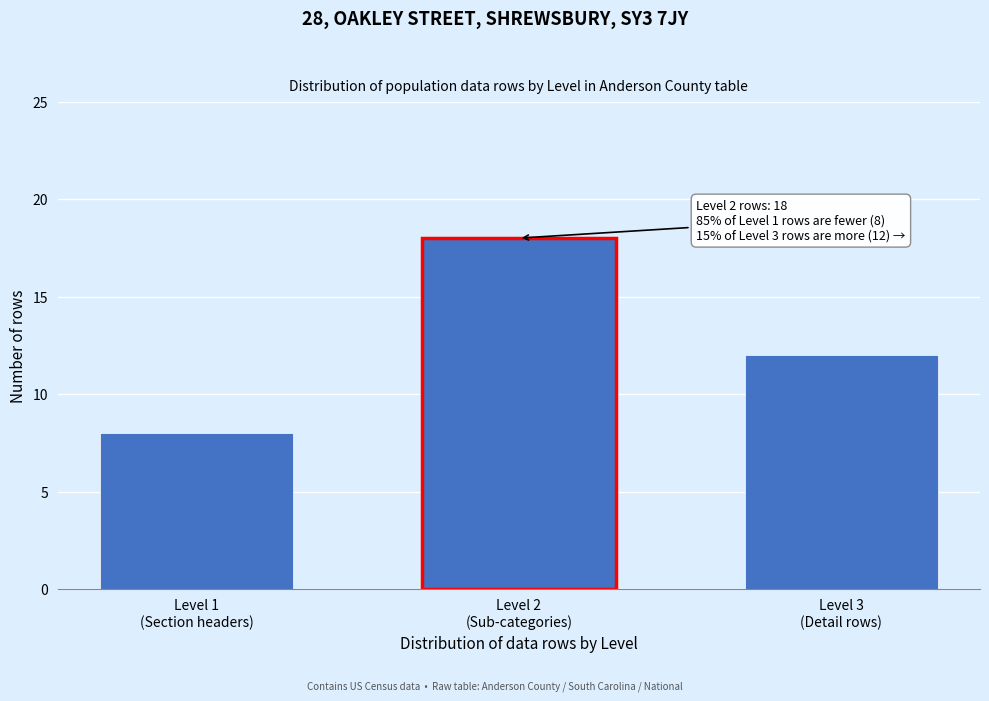

Reading right to left, what are all the values shown in this chart?

12	18	8